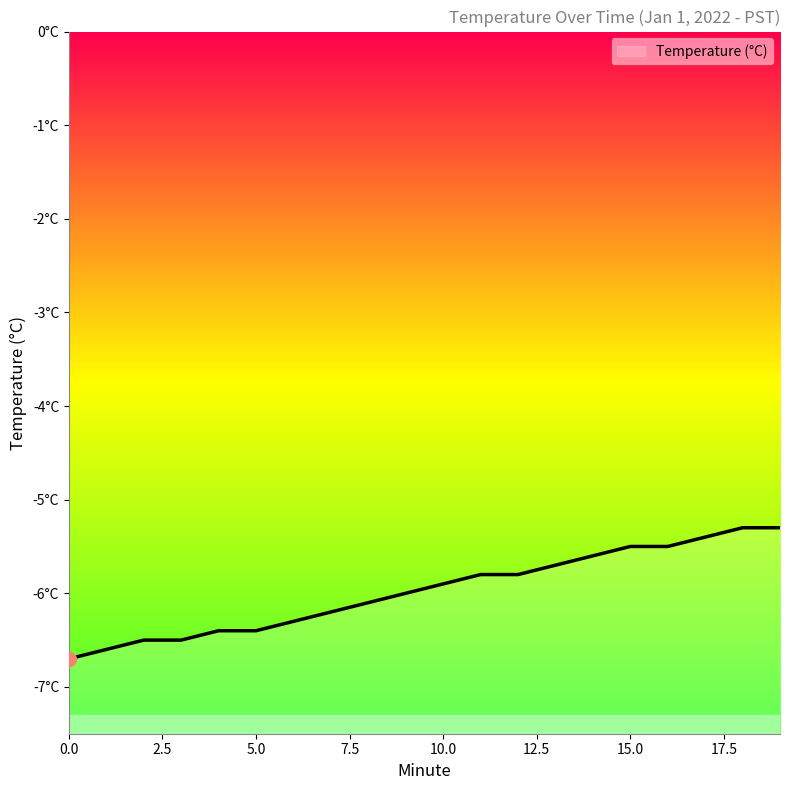

What value does the data have at 11?

-5.8